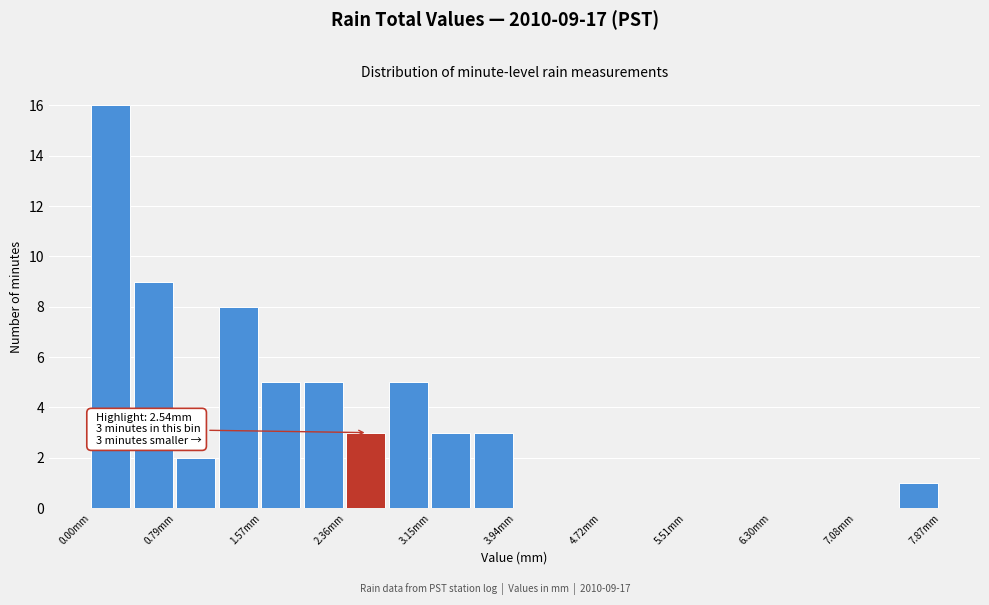

Read against the x-axis, roughly where is the centre of the tallest bar?

0.2